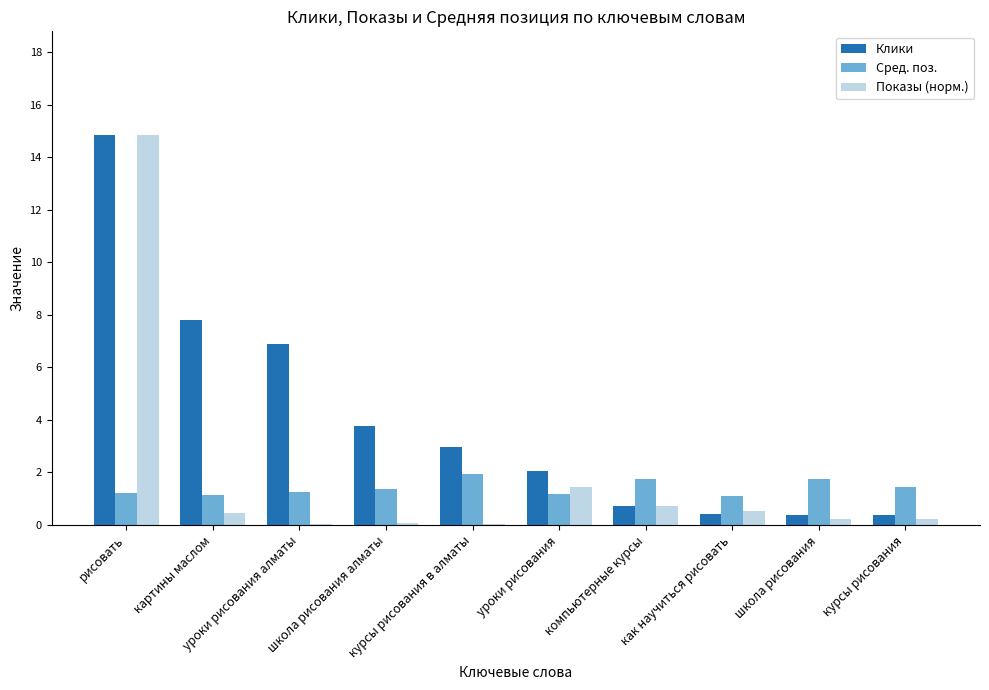

What value does the Сред. поз. series have at школа рисования?

1.8